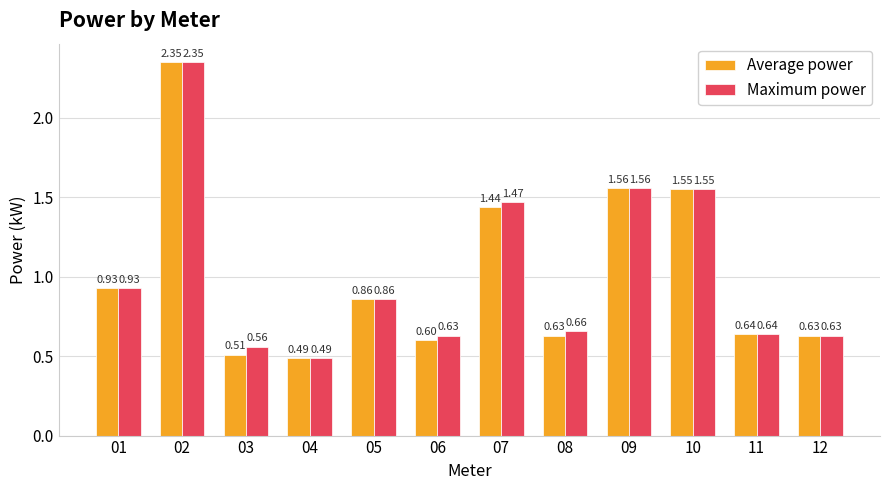

What is the total value across all series at 06?

1.2